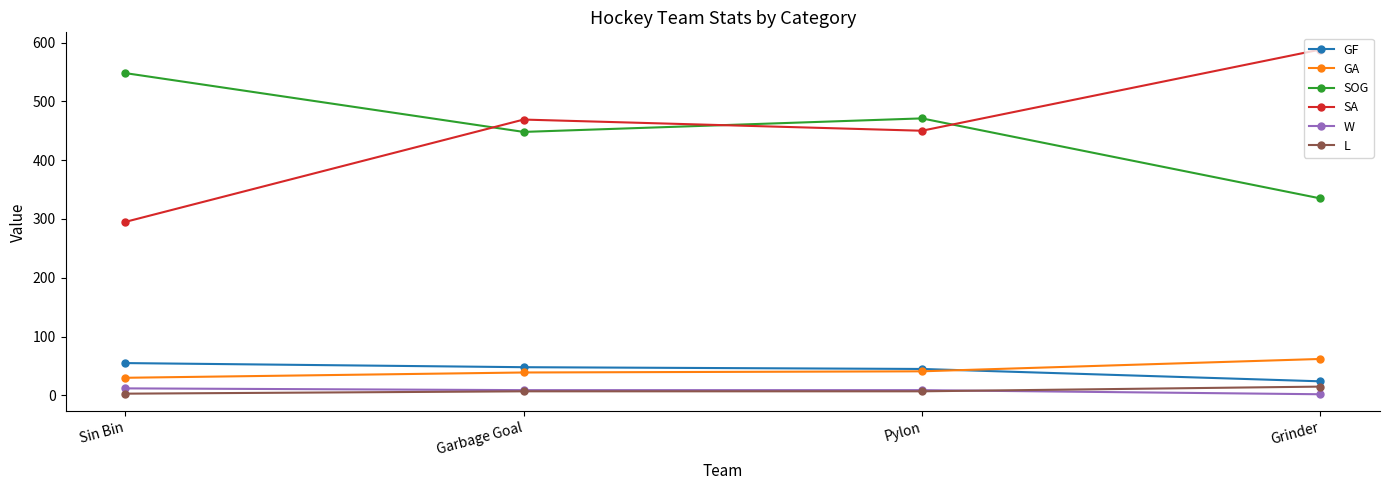

True or false: GF and SOG cross at least once.

False